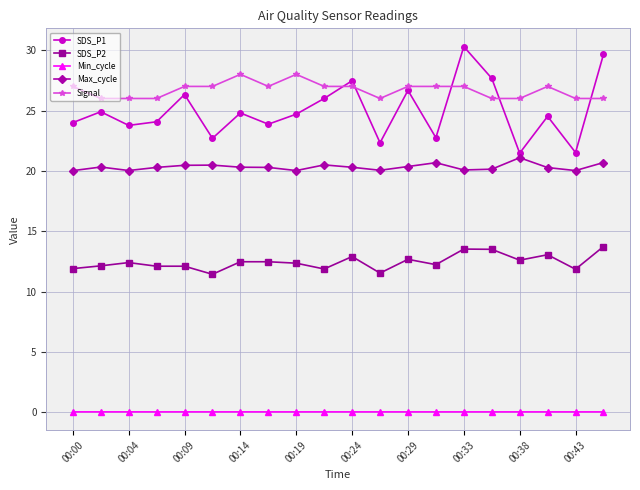

What is the value of the SDS_P1 point at the 4th from the left?

24.1